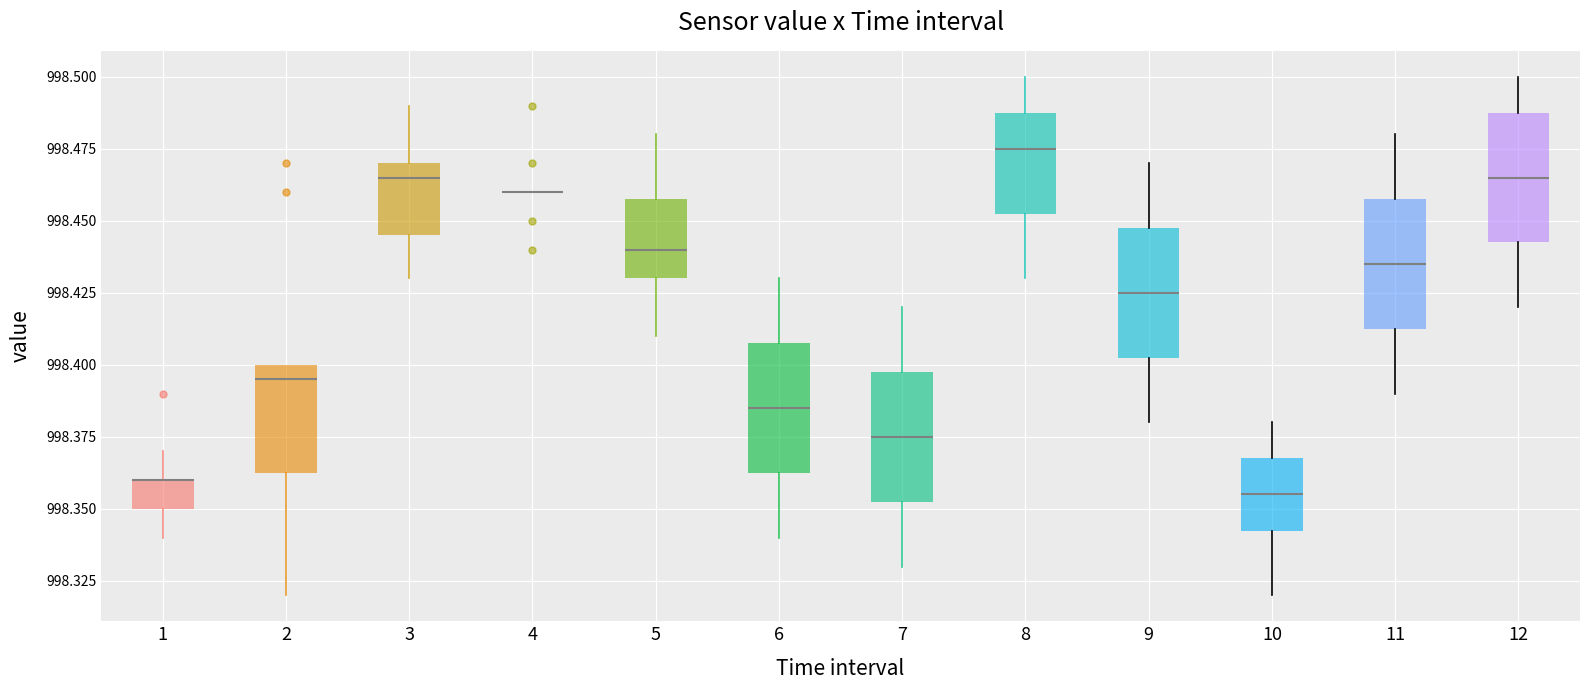

Reading left to right, transcribe this box plot: for each box, give where its median line is, the range the box spans, and where its two whiskers end, as read against the y-axis. The values are not printed on the chart, so give them approximately, as read against the axis.

1: median 998.360 (drawn on the box's upper edge), box 998.350 to 998.360, whiskers 998.340 to 998.370
2: median 998.395, box 998.365 to 998.400, whiskers 998.320 to 998.400
3: median 998.465, box 998.445 to 998.470, whiskers 998.430 to 998.490
4: box collapsed to a line at 998.460, whiskers 998.460 to 998.460
5: median 998.440, box 998.430 to 998.460, whiskers 998.410 to 998.480
6: median 998.385, box 998.365 to 998.410, whiskers 998.340 to 998.430
7: median 998.375, box 998.355 to 998.400, whiskers 998.330 to 998.420
8: median 998.475, box 998.455 to 998.490, whiskers 998.430 to 998.500
9: median 998.425, box 998.405 to 998.450, whiskers 998.380 to 998.470
10: median 998.355, box 998.345 to 998.370, whiskers 998.320 to 998.380
11: median 998.435, box 998.415 to 998.460, whiskers 998.390 to 998.480
12: median 998.465, box 998.445 to 998.490, whiskers 998.420 to 998.500